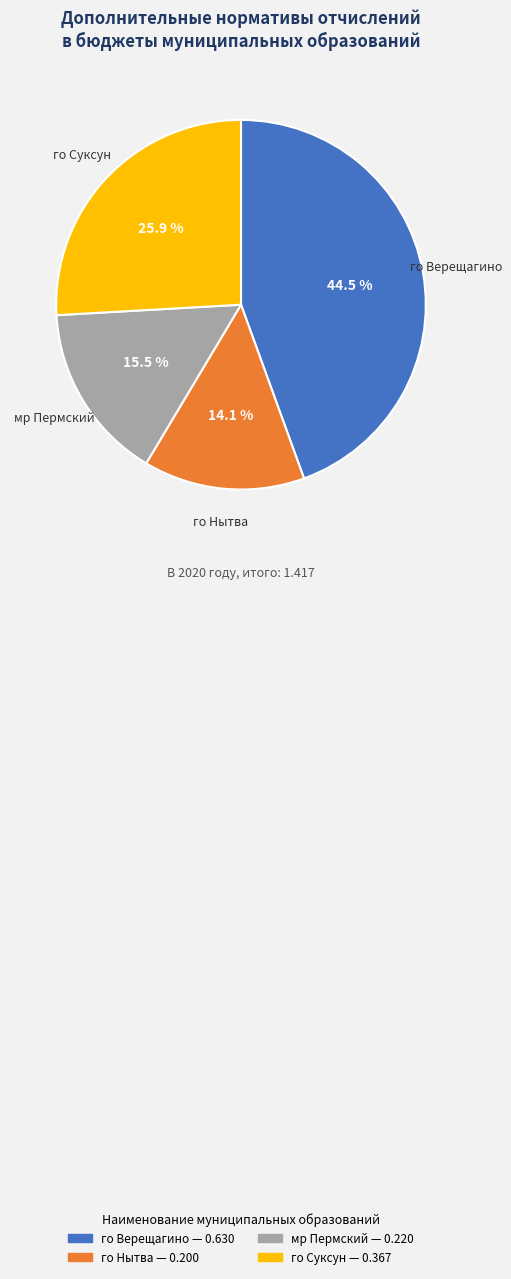

To the nearest percent, what is the difference between the го Суксун and мр Пермский slice percentages?

10%